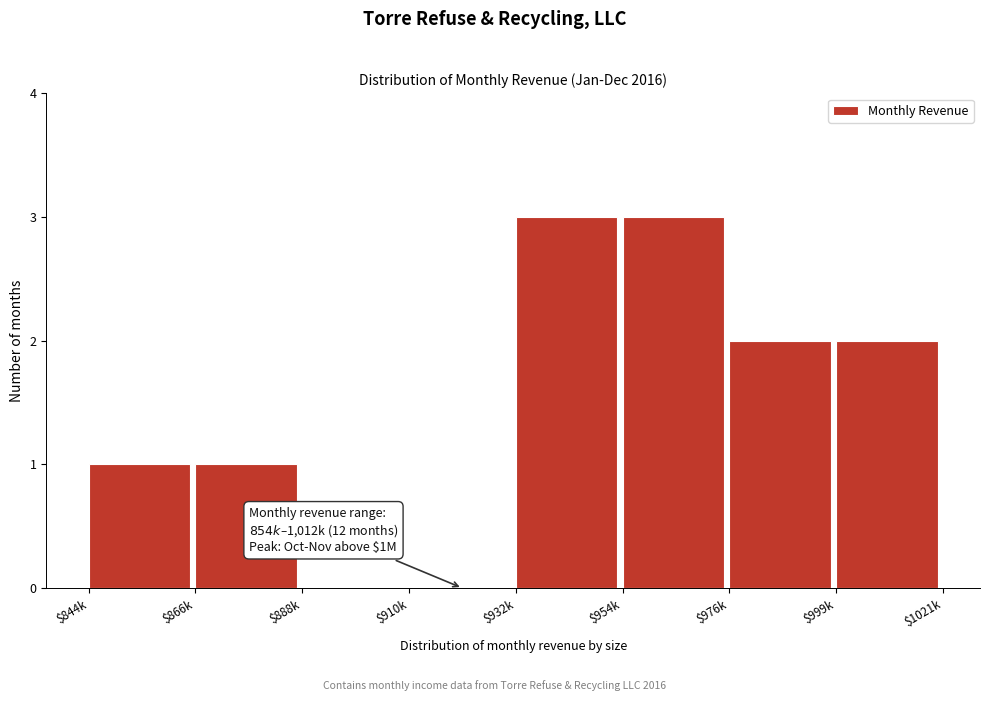

What is the greatest value displayed?

3